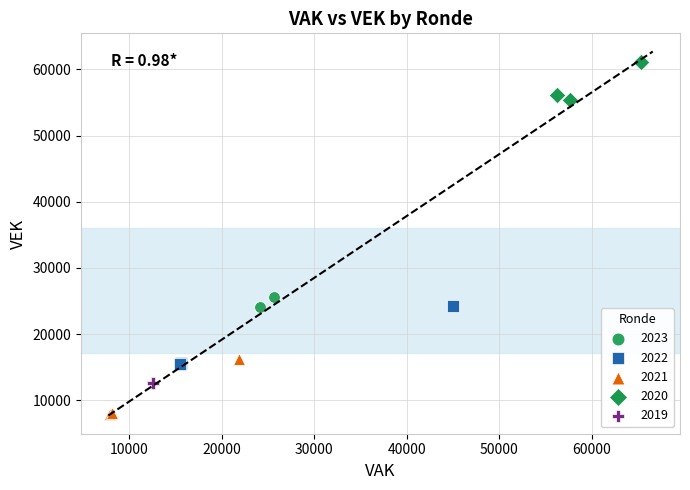

Which series contains the highest Y value?

2020